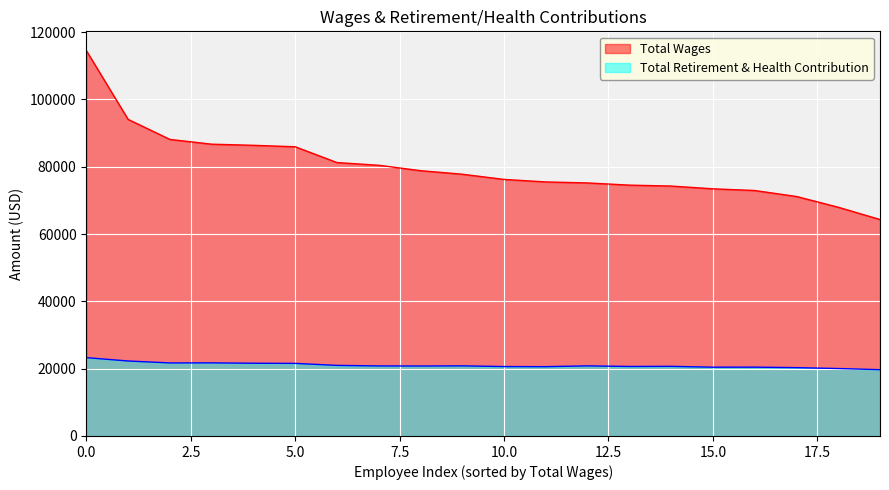

What is the minimum value shown in the chart?

19703